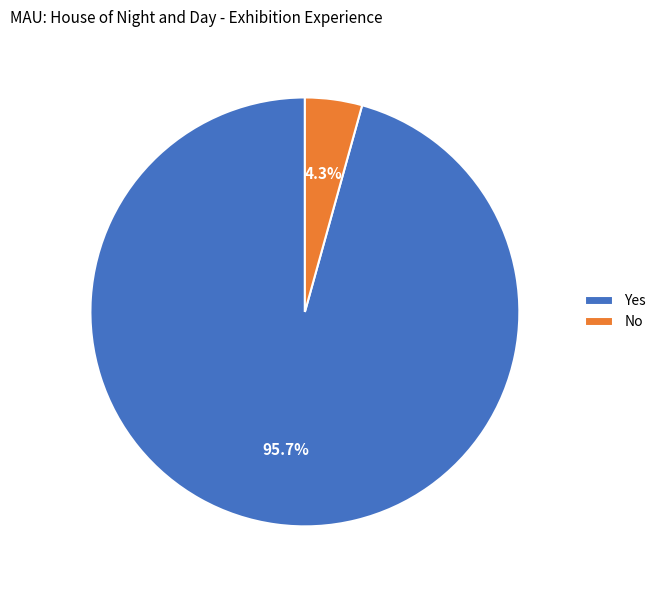

Which slice represents more than half of the pie?

Yes